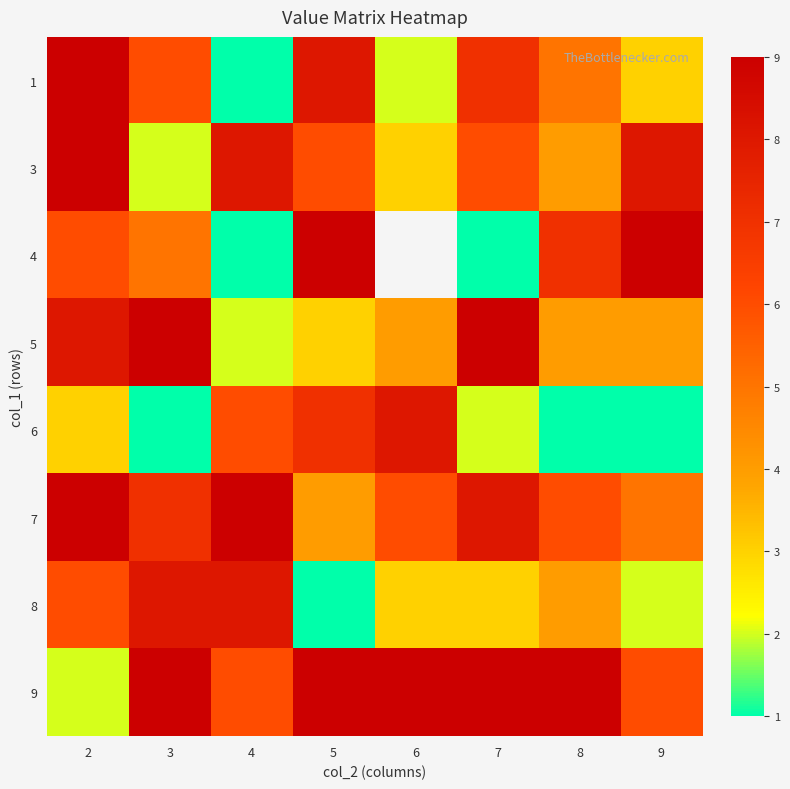

What is the spread (max minus min) of values at 2?

7.0